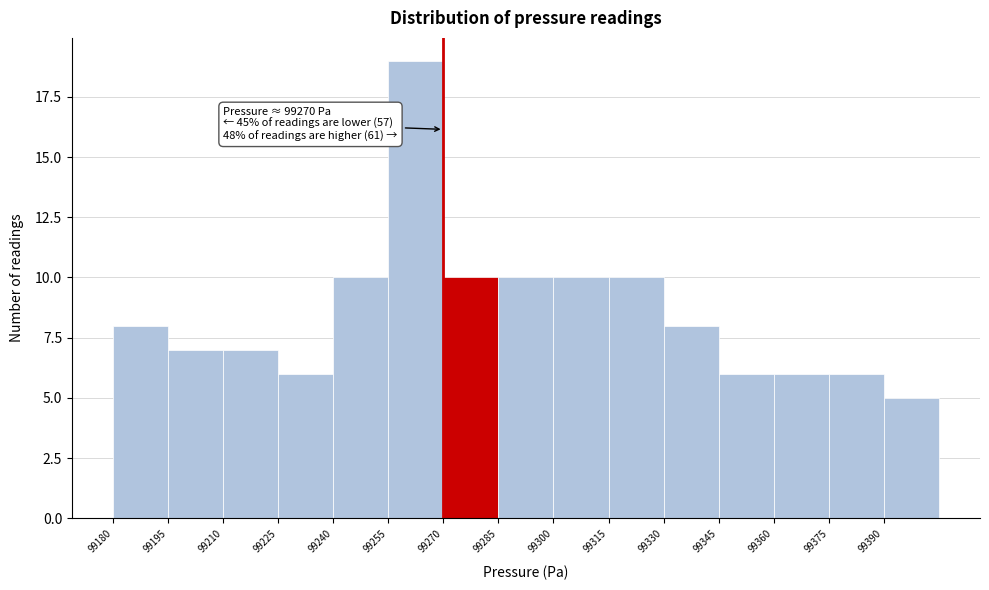

Which range on the x-axis has the tallest bar?

99255 to 99270